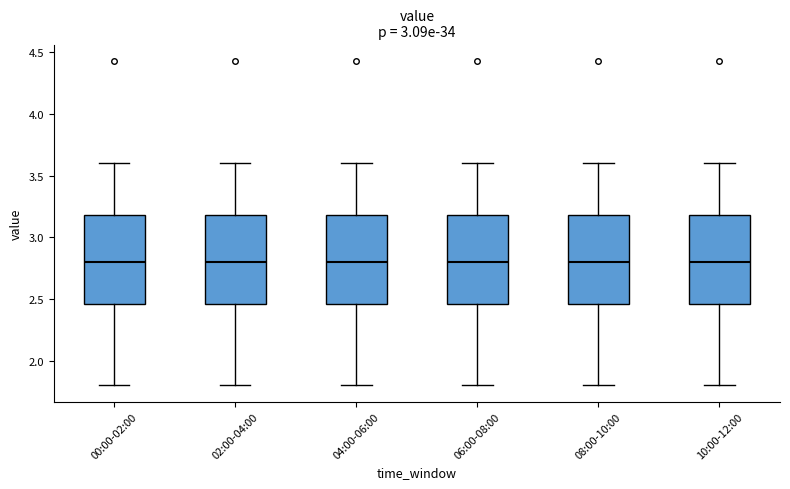

Reading left to right, transcribe this box plot: for each box, give where its median line is, the range the box spans, and where its two whiskers end, as read against the y-axis. The values are not printed on the chart, so give them approximately, as read against the axis.

00:00-02:00: median 2.80, box 2.45 to 3.20, whiskers 1.80 to 3.60
02:00-04:00: median 2.80, box 2.45 to 3.20, whiskers 1.80 to 3.60
04:00-06:00: median 2.80, box 2.45 to 3.20, whiskers 1.80 to 3.60
06:00-08:00: median 2.80, box 2.45 to 3.20, whiskers 1.80 to 3.60
08:00-10:00: median 2.80, box 2.45 to 3.20, whiskers 1.80 to 3.60
10:00-12:00: median 2.80, box 2.45 to 3.20, whiskers 1.80 to 3.60